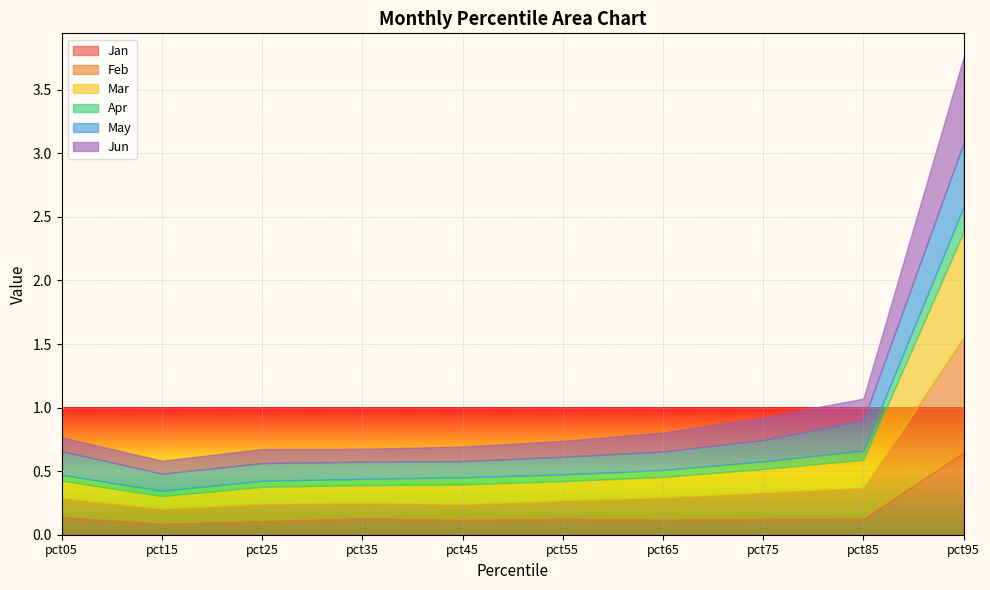

How many interior local valleys does the May series have?

2